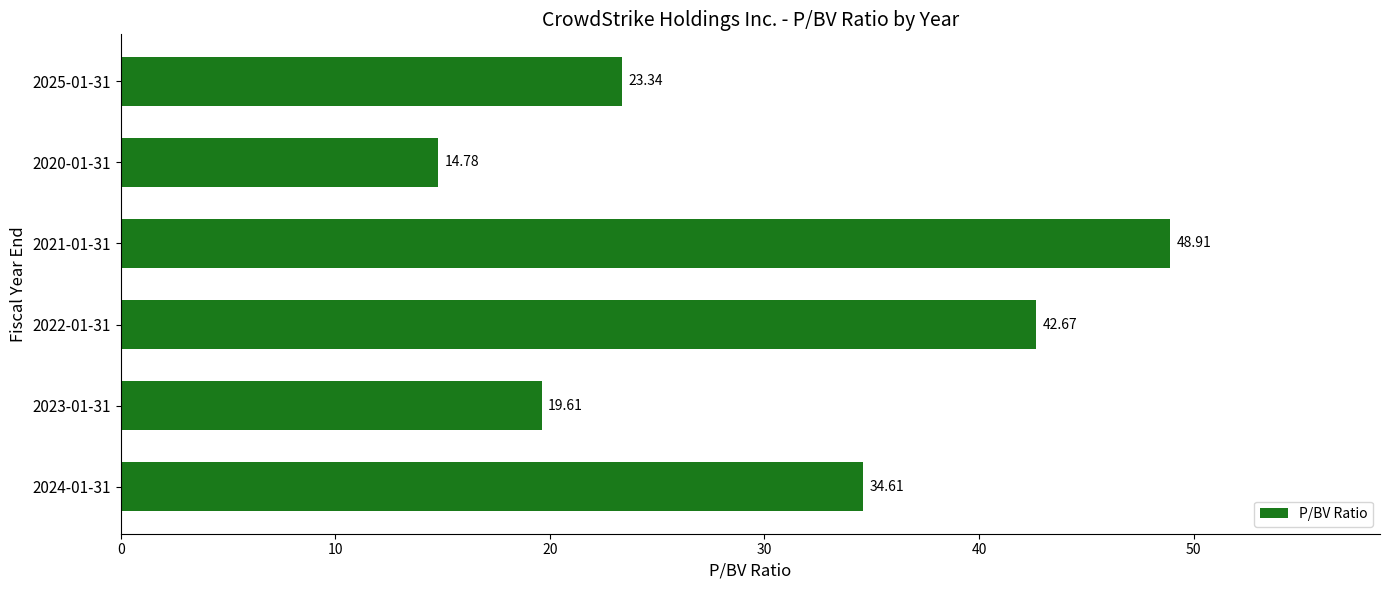

What is the ratio of the value at 2020-01-31 to the value at 2025-01-31?

0.6